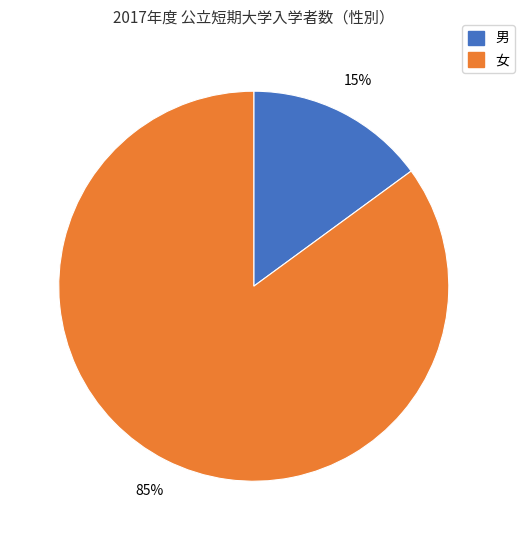

To the nearest percent, what is the average slice percentage?

50%